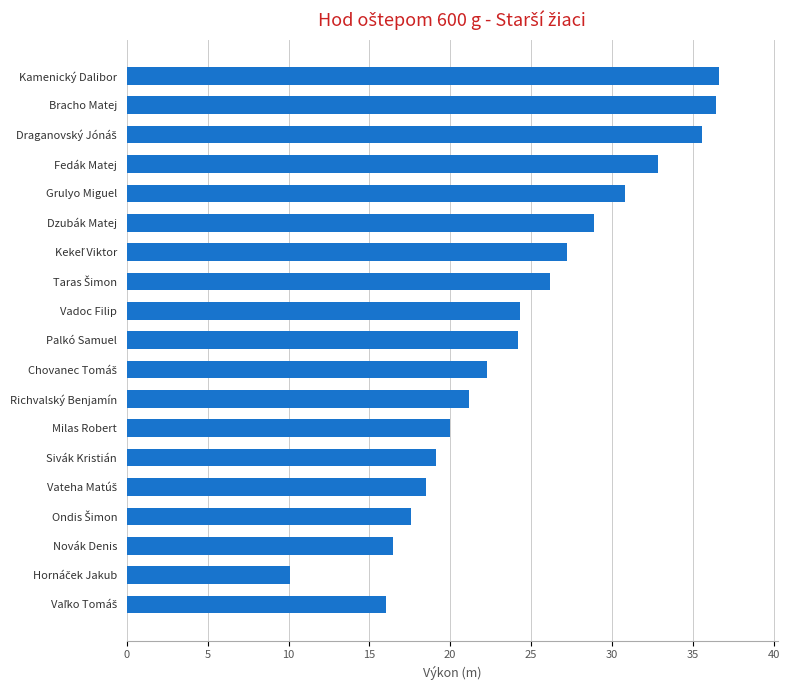

Is it true that the value at Novák Denis is 23.2?

False